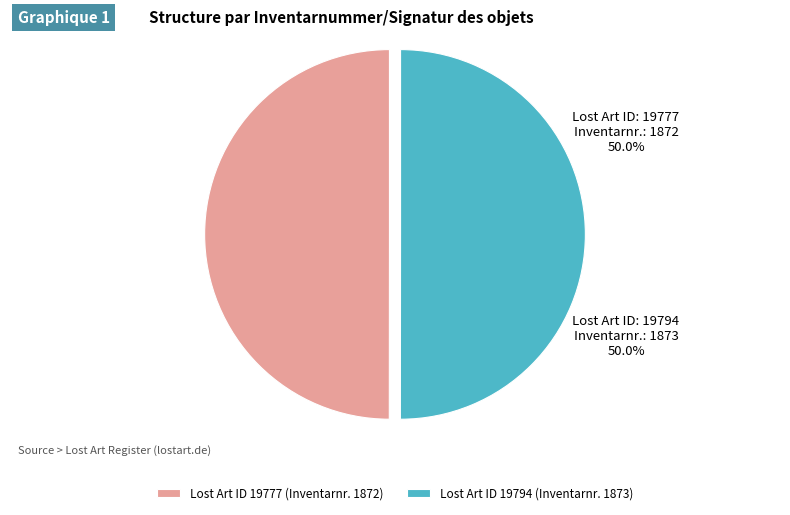

What portion of the pie excludes Lost Art ID 19794 (Inventarnr. 1873)?

50.0%